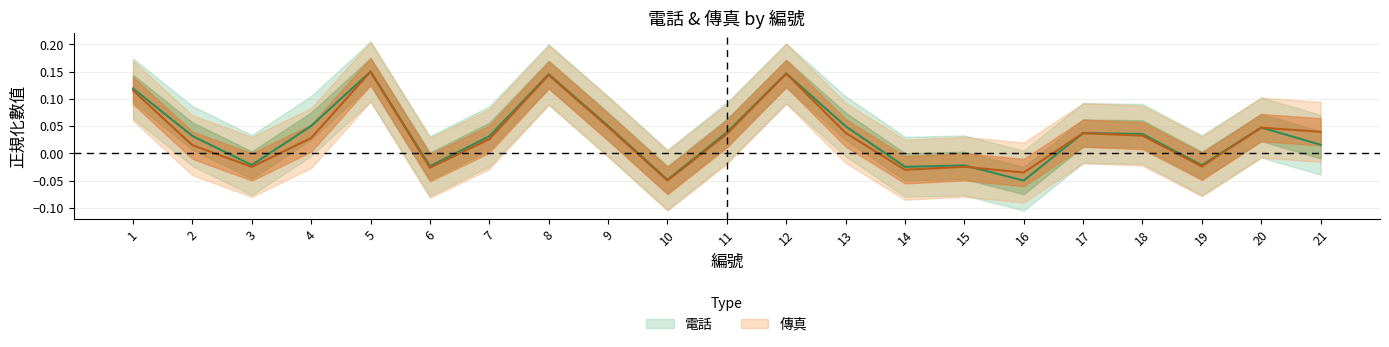

How many data points does each series have?

21